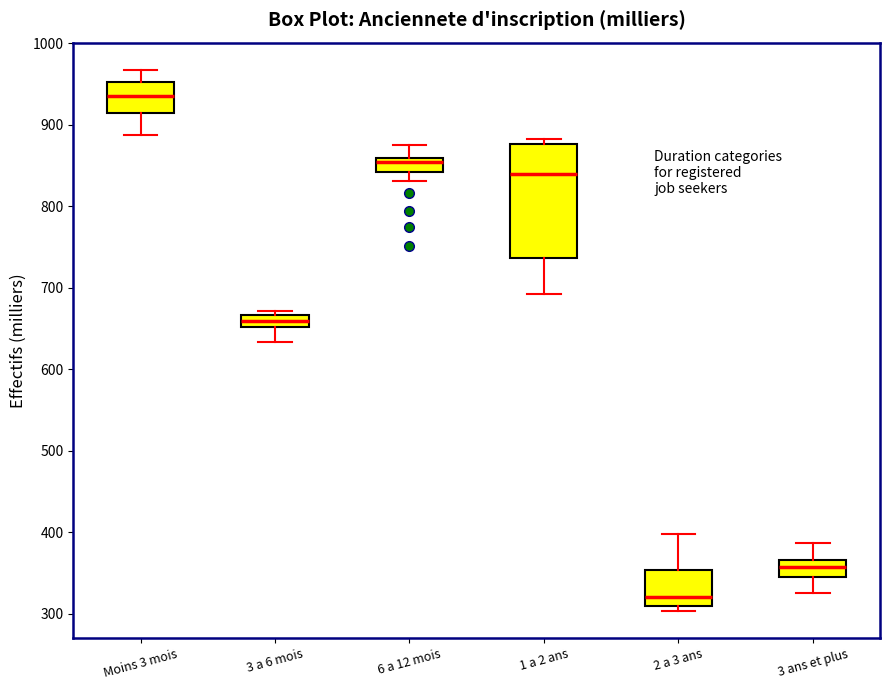

Which box is the tallest, from its lower edge to its upper edge?

1 a 2 ans